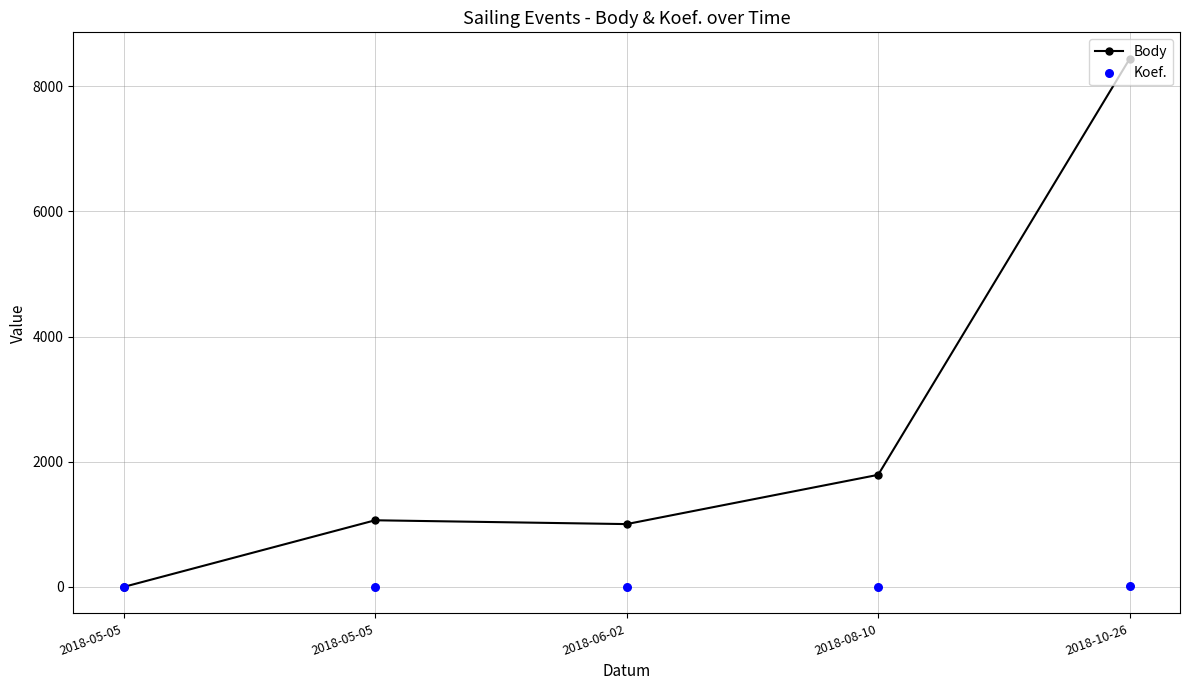

Which series contains the lowest Y value?

Body